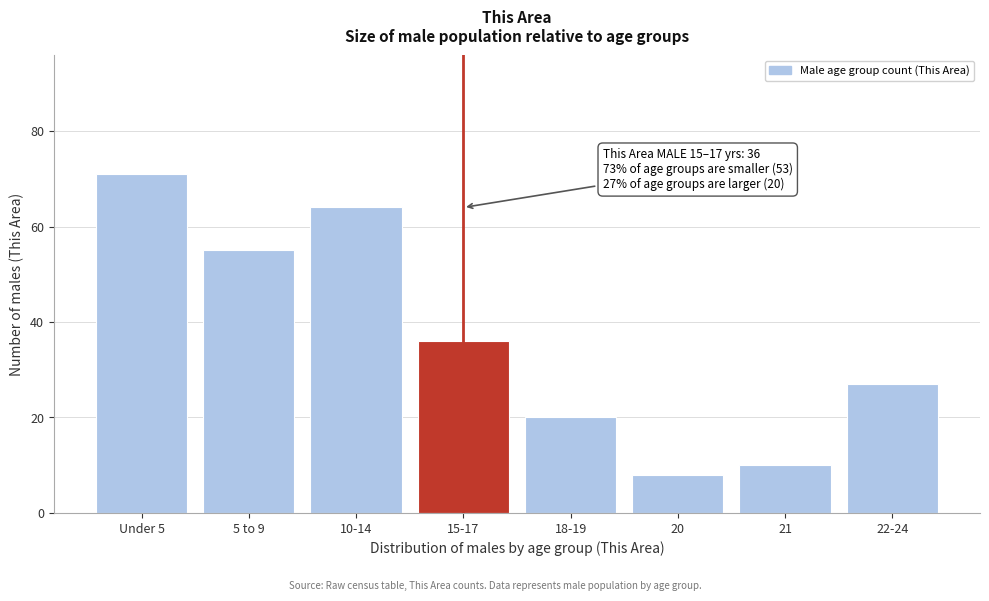

Reading left to right, what are all the values shown in this chart?

71	55	64	36	20	8	10	27